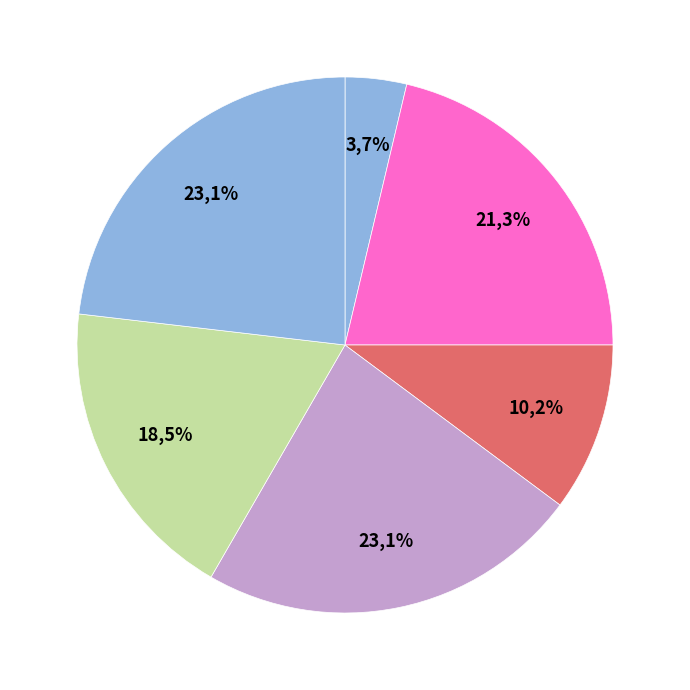

What percentage do Board 6 and Board 5 together represent?

18.5%